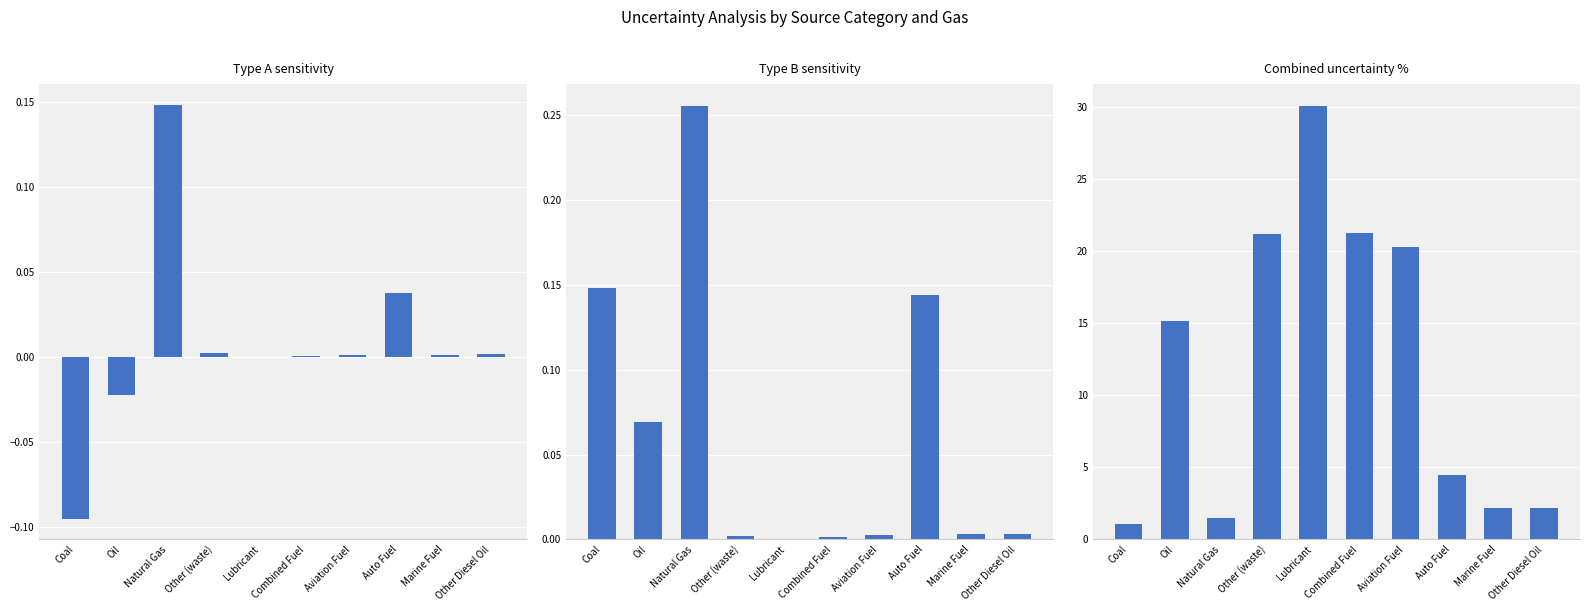

Reading left to right, list all the values displayed in this chart.

Type A sensitivity: -0.1	-0.0	0.1	0.0	-0.0	0.0	0.0	0.0	0.0	0.0
Type B sensitivity: 0.1	0.1	0.3	0.0	0.0	0.0	0.0	0.1	0.0	0.0
Combined uncertainty %: 1.1	15.1	1.5	21.2	30.1	21.2	20.3	4.5	2.2	2.2